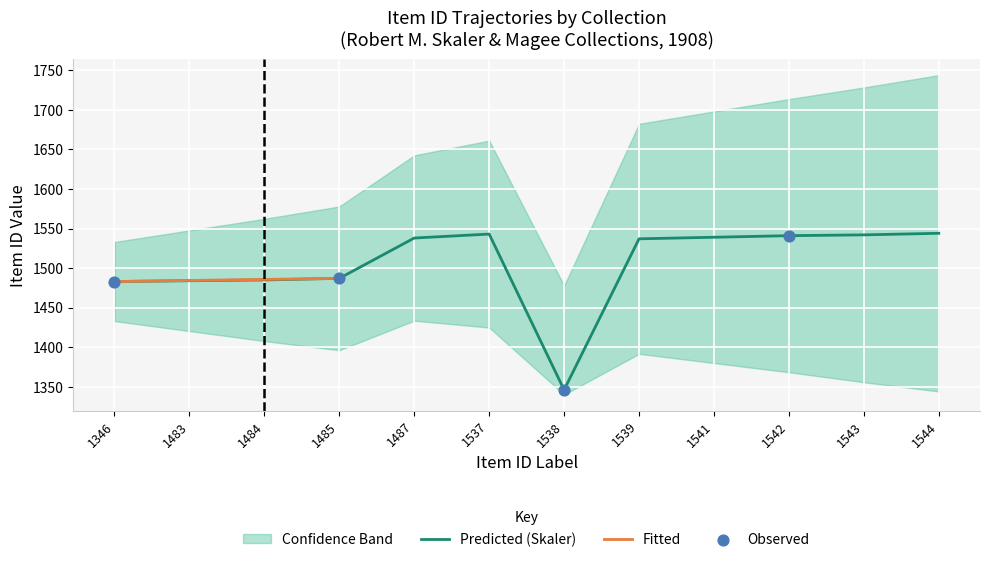

What is the change in value from 1483 to 1541?

+55